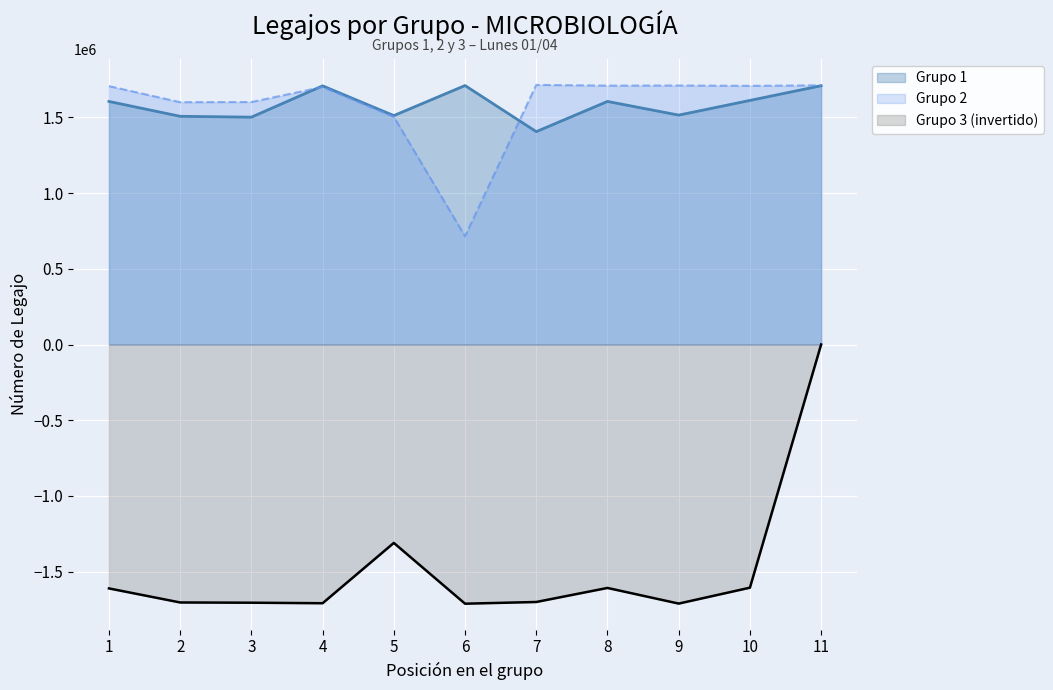

Which category has the lowest value in the Grupo 3 series?

6